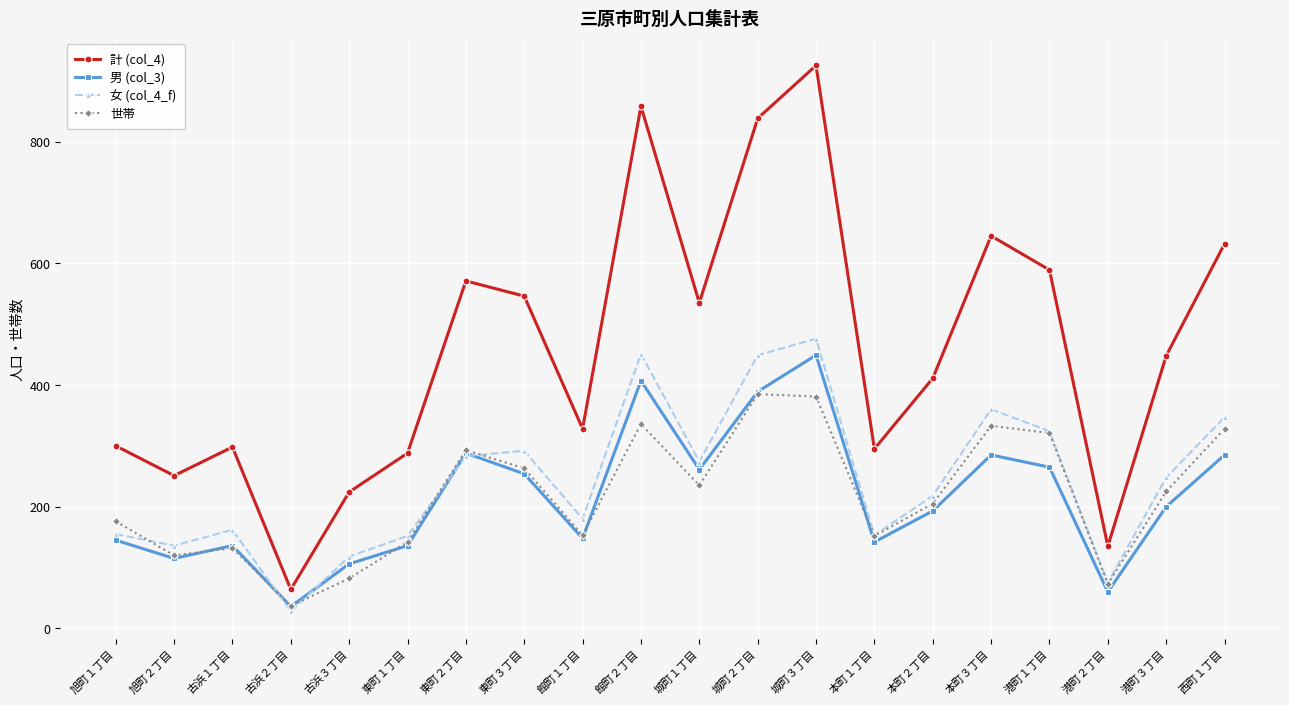

At how many categories does at least one series exceed 910?

1